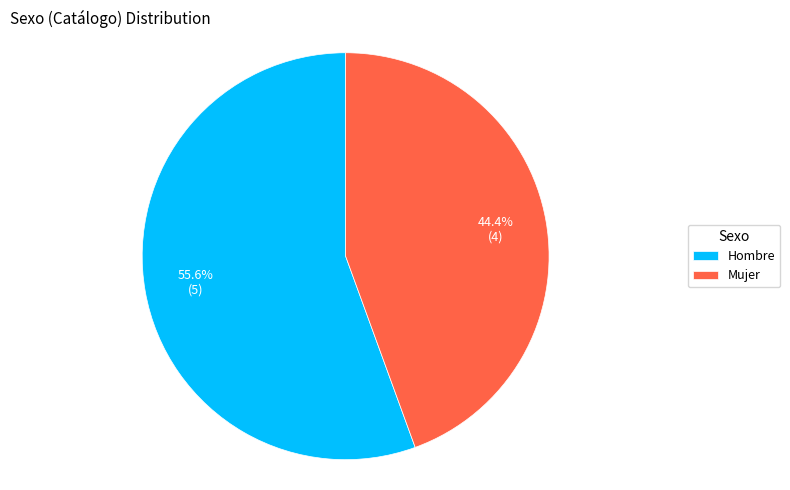

To the nearest percent, what portion does Hombre represent?

56%